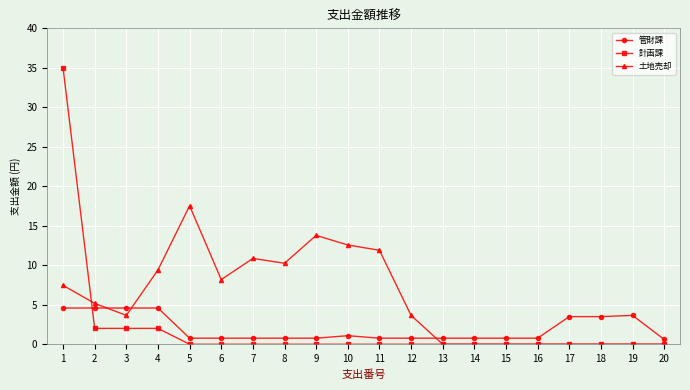

True or false: 土地売却 has a value of 12.1 at 17.

False